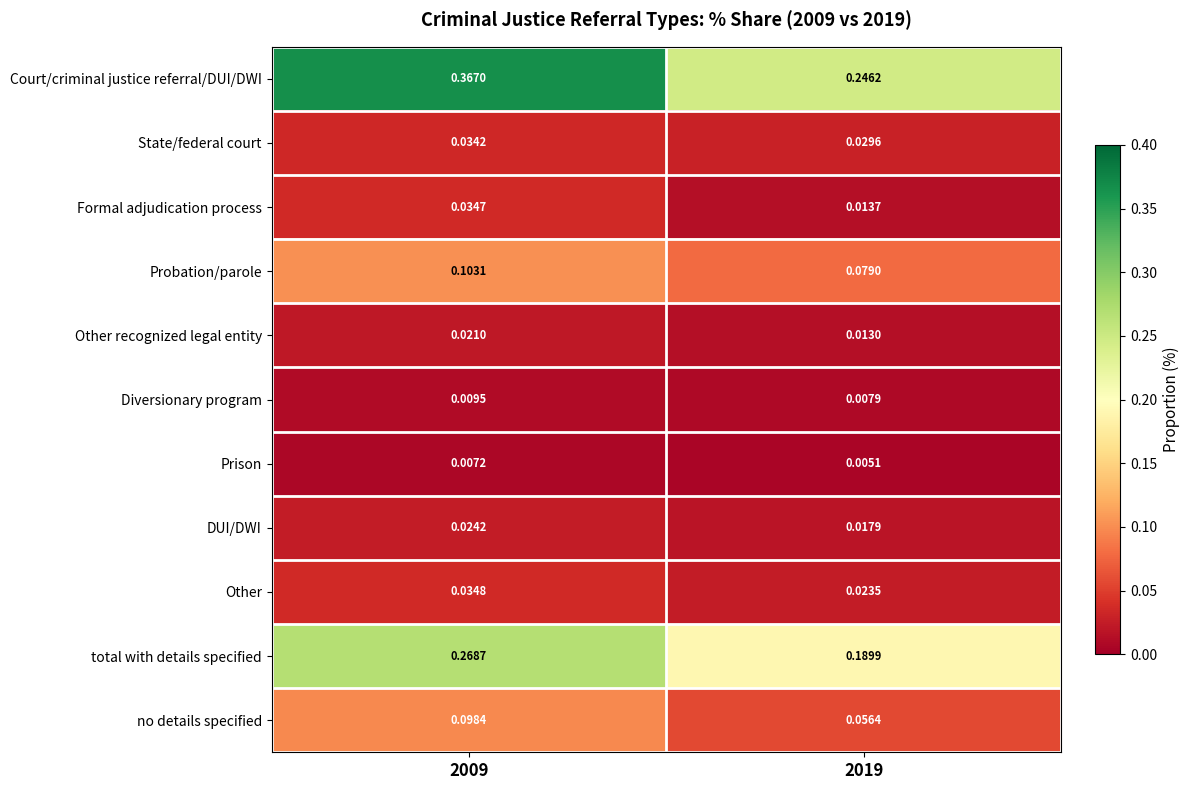

At which category is the sum across all series the highest?

2009